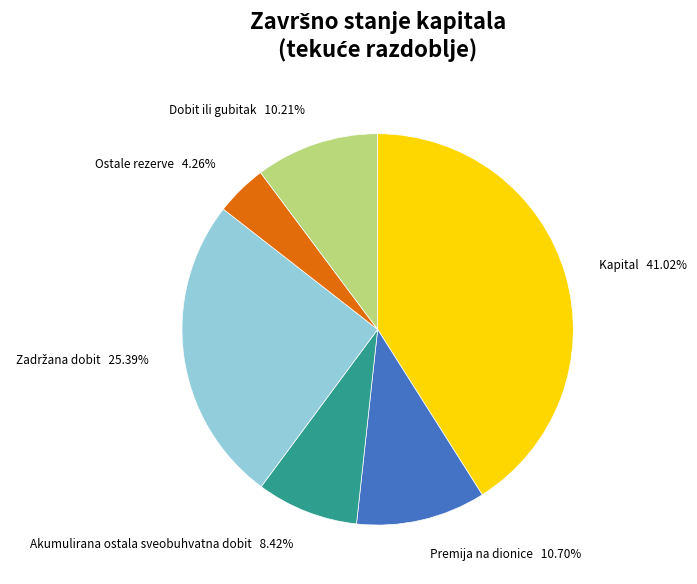

Is there any slice that represents more than half of the pie?

No